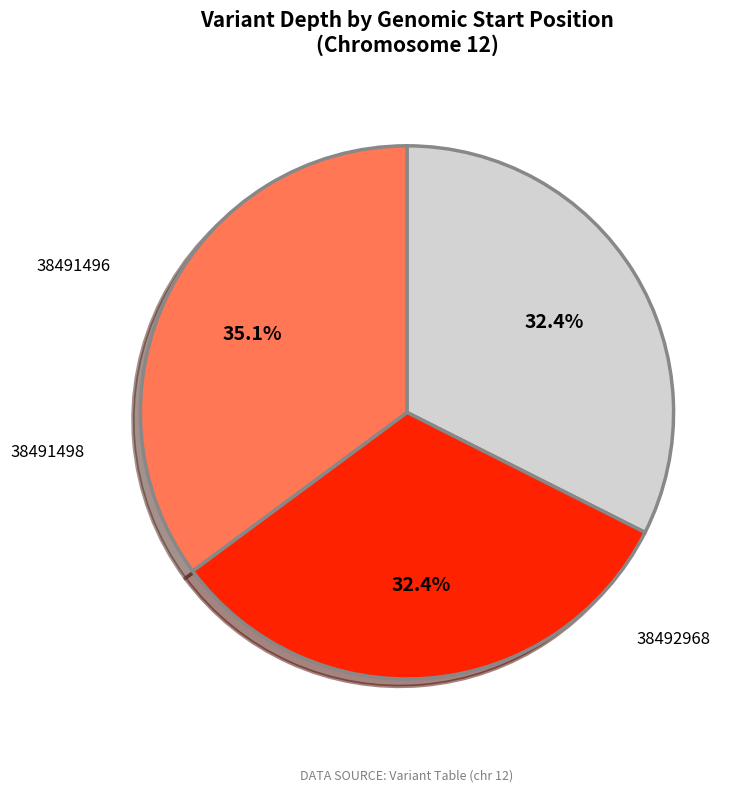

To the nearest percent, what portion does 38491498 represent?

32%